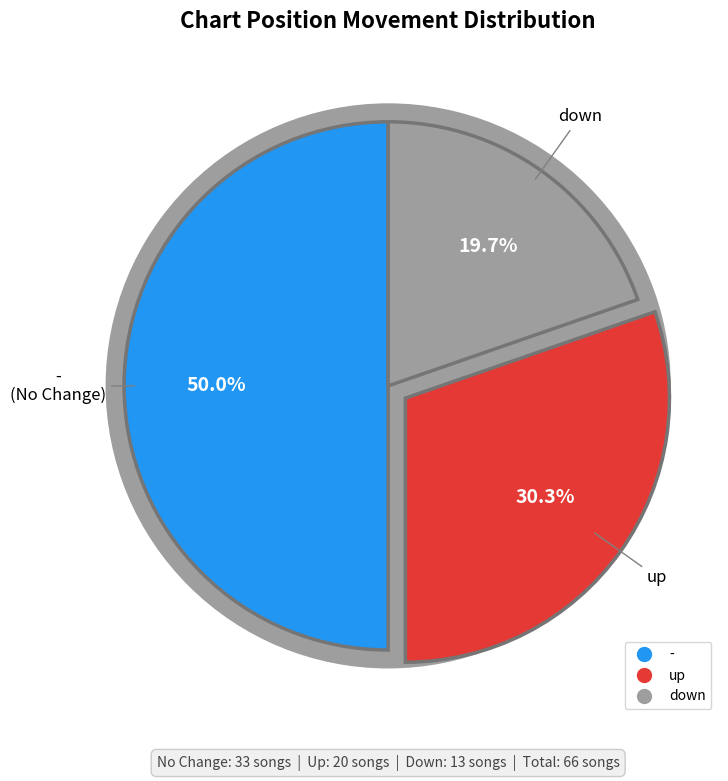

To the nearest percent, what is the combined percentage of - and up?

80%